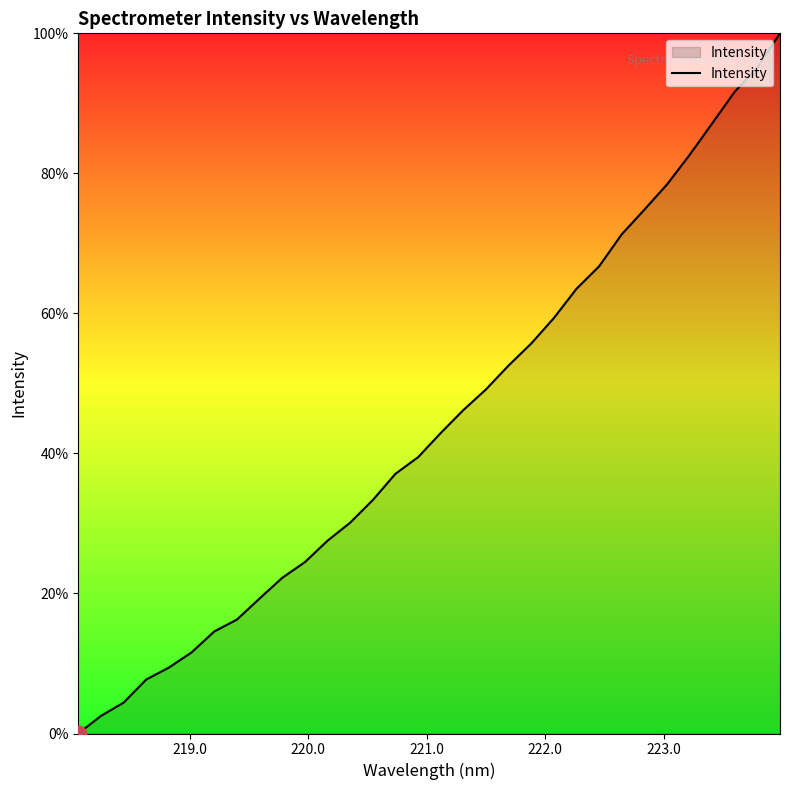

What is the maximum value shown in the chart?

100.0